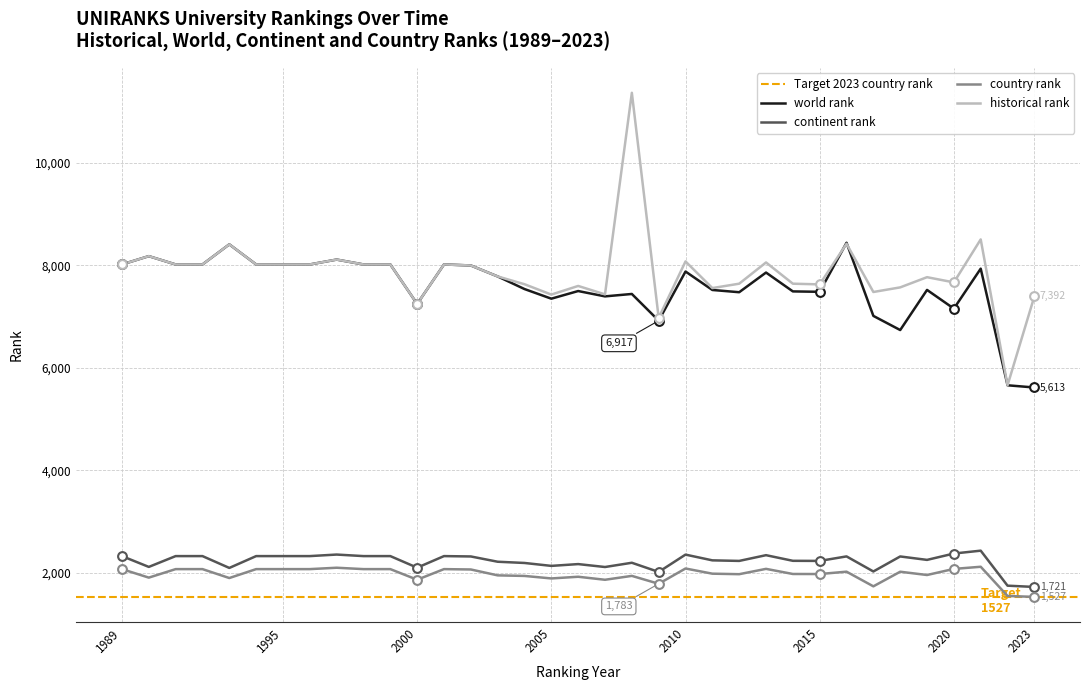

Which series reaches the maximum Y coordinate?

historical rank